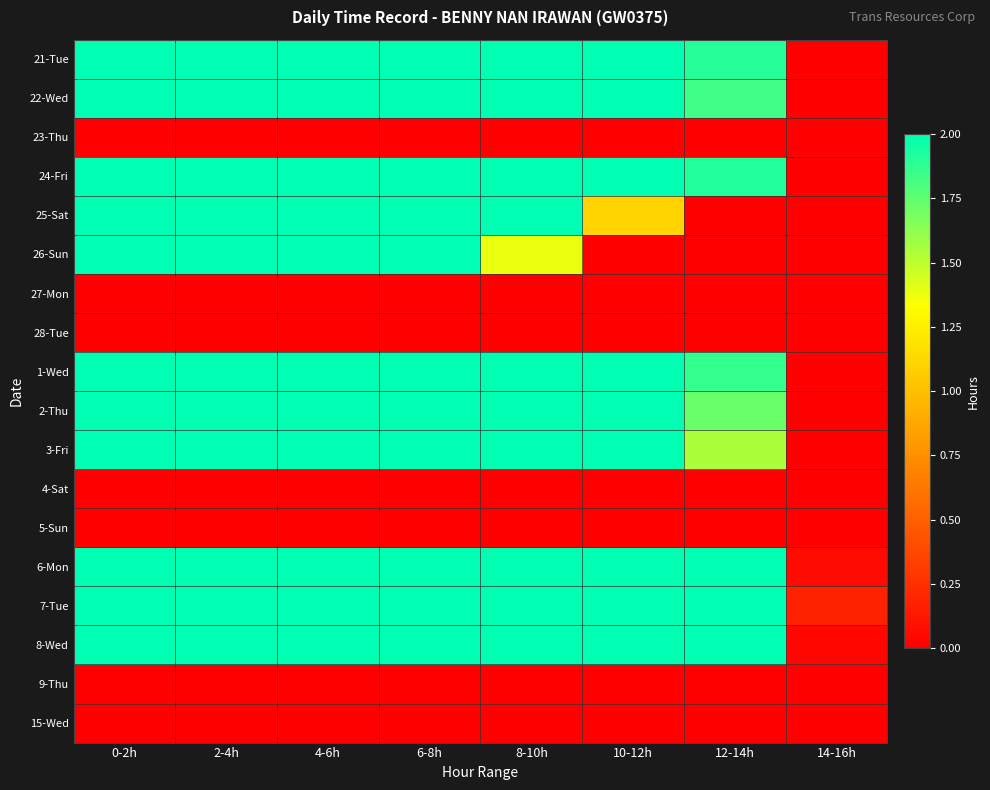

At 8-10h, list the series in order from largest to smallest.

21-Tue, 22-Wed, 24-Fri, 25-Sat, 1-Wed, 2-Thu, 3-Fri, 6-Mon, 7-Tue, 8-Wed, 26-Sun, 23-Thu, 27-Mon, 28-Tue, 4-Sat, 5-Sun, 9-Thu, 15-Wed